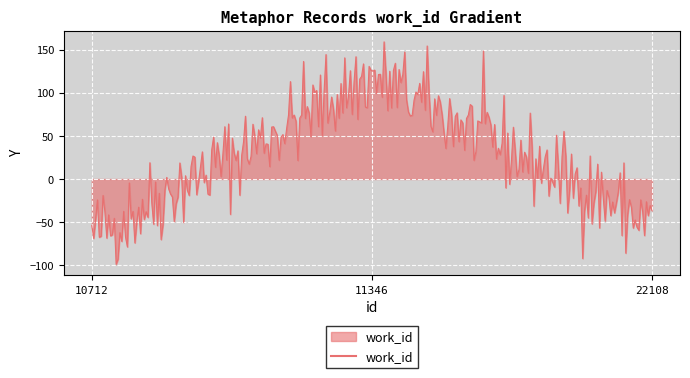

What is the smallest value displayed?

-99.0